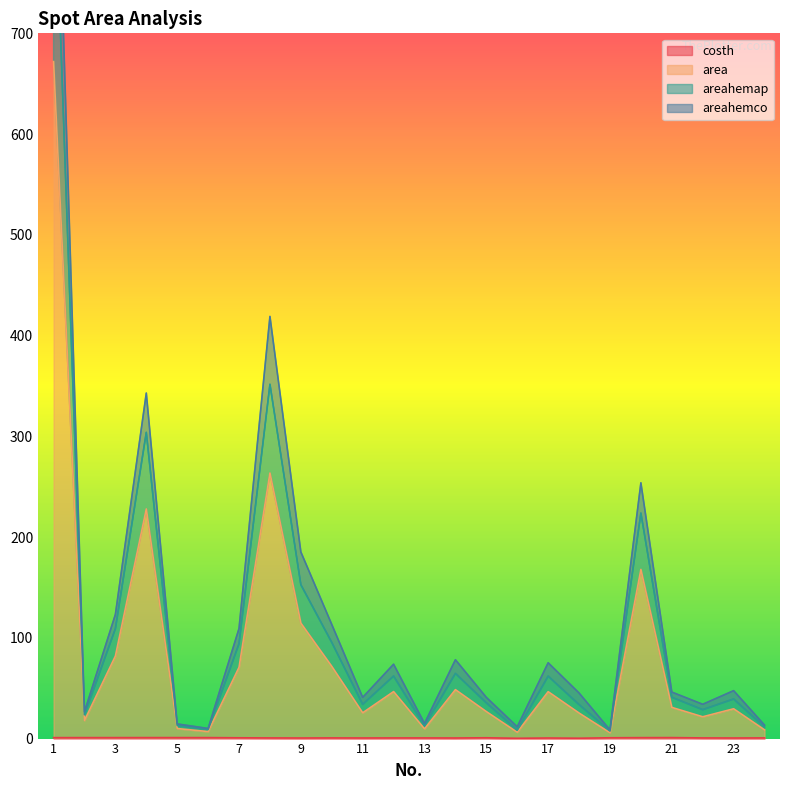

Reading left to right, list all the values displayed in this chart.

costh: 0.9	1.0	1.0	1.0	1.0	1.0	0.8	0.7	0.6	0.7	0.6	0.7	0.6	0.6	0.8	0.3	0.6	0.4	0.8	0.9	1.0	0.7	0.6	0.7
area: 896.5	23.6	109.1	303.9	13.0	9.0	94.2	351.7	152.7	95.4	34.0	62.0	12.7	64.7	35.5	8.3	62.0	33.7	7.5	223.8	41.0	28.7	39.3	11.3
areahemap: 671.9	18.0	82.0	228.0	10.0	7.0	70.8	263.7	114.6	71.7	25.6	46.7	9.6	48.6	26.8	6.3	46.6	25.4	5.8	167.9	31.0	21.7	29.6	8.7
areahemco: 1017.1	26.6	123.2	342.9	14.5	10.0	109.3	419.0	185.2	113.3	40.9	73.8	15.0	78.3	40.9	11.7	75.3	45.2	8.5	253.8	46.2	34.0	47.6	13.4